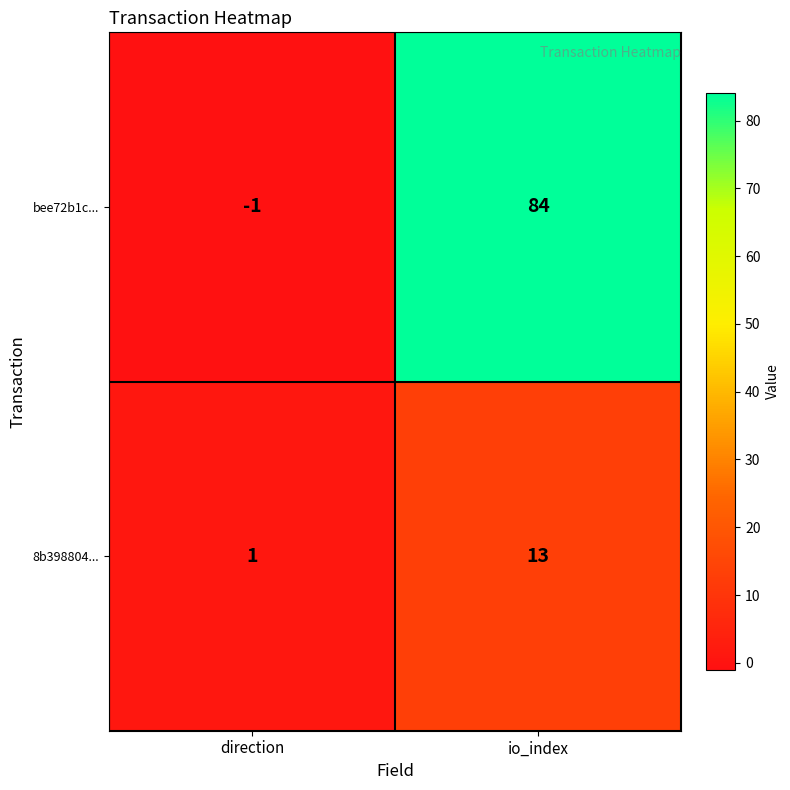

What value does the 8b398804... series have at io_index?

13